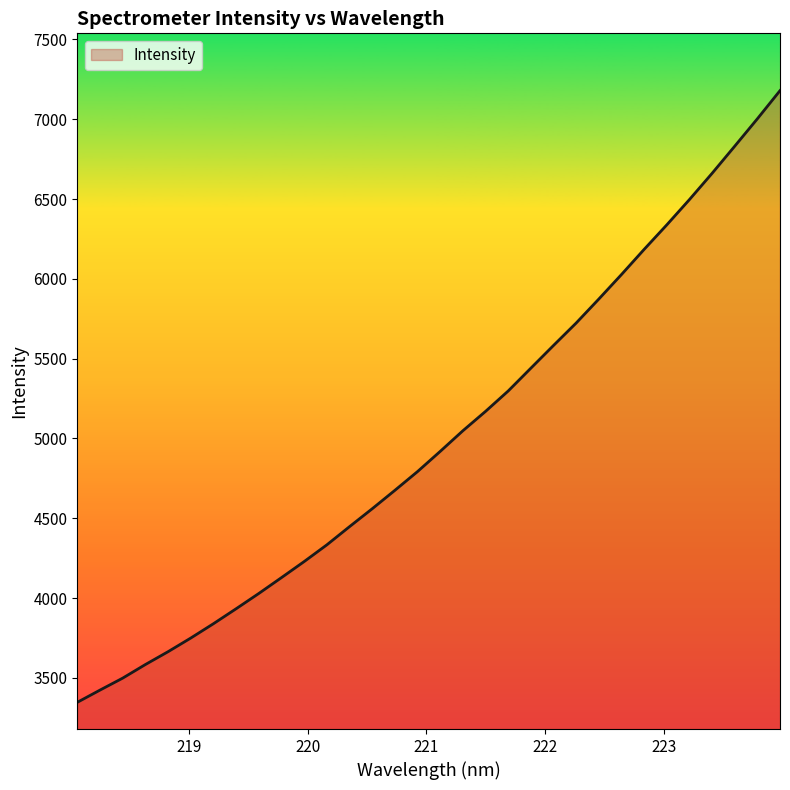

What is the difference between the maximum and minimum values?

3832.8